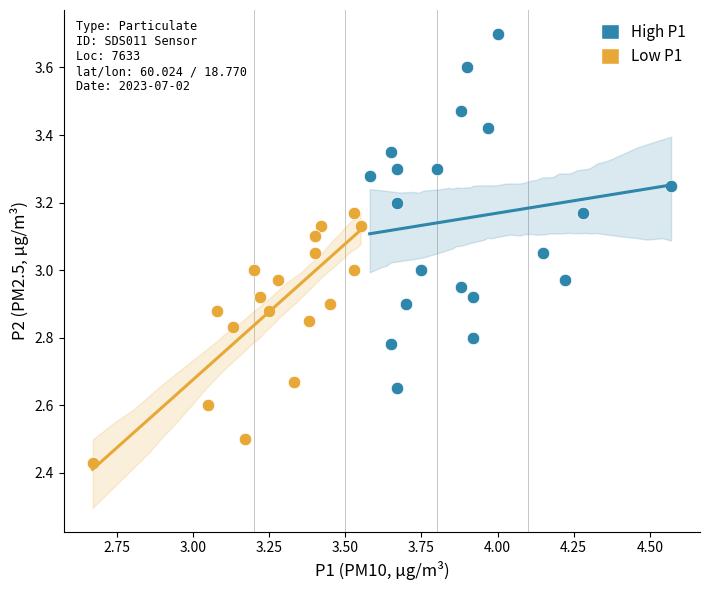

Which series contains the lowest Y value?

Low P1